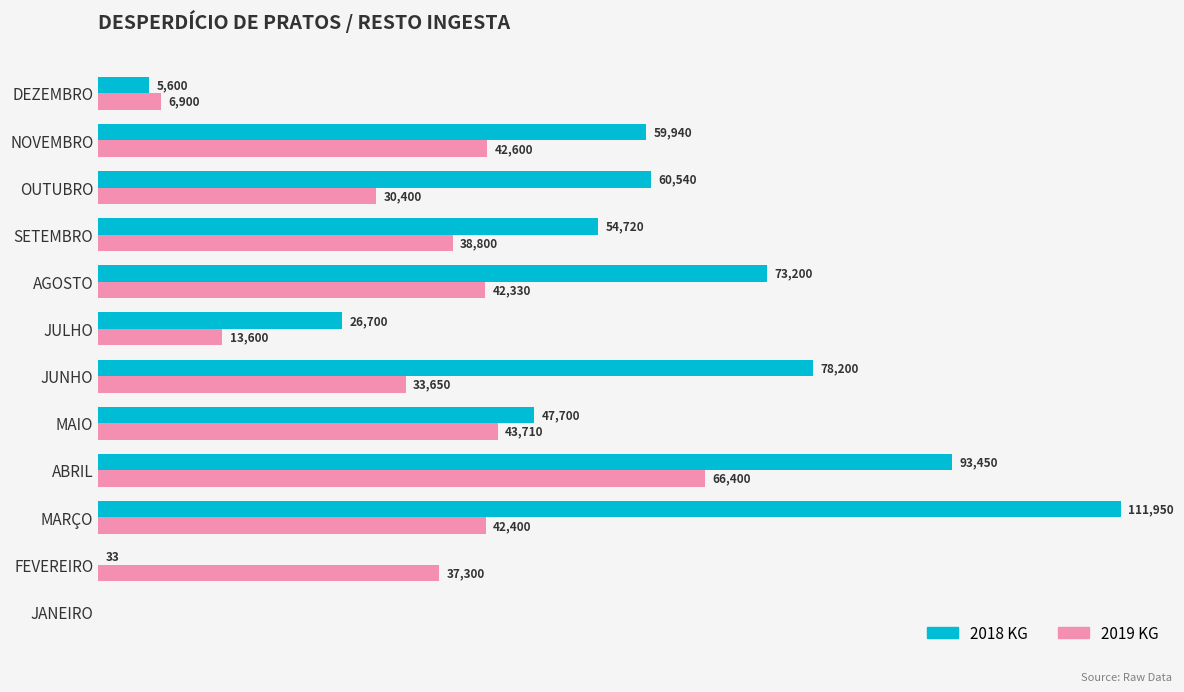

Between AGOSTO and SETEMBRO, which series saw the biggest shift?

2018 KG